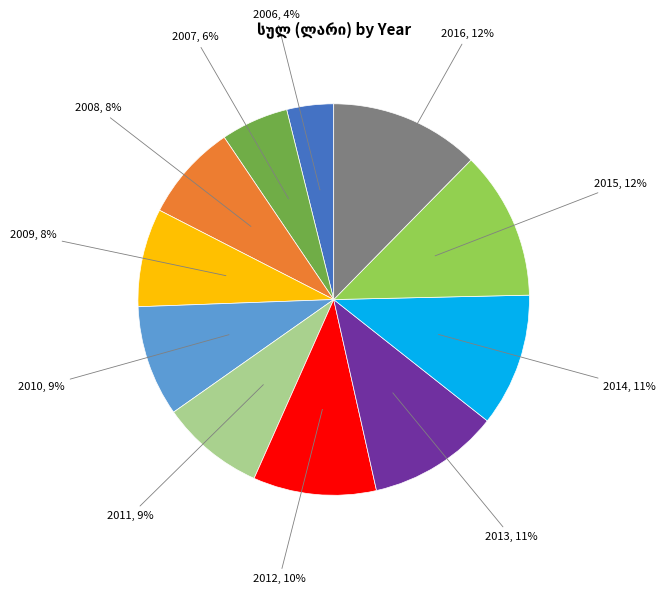

To the nearest percent, what is the combined percentage of 2015 and 2012?

22%